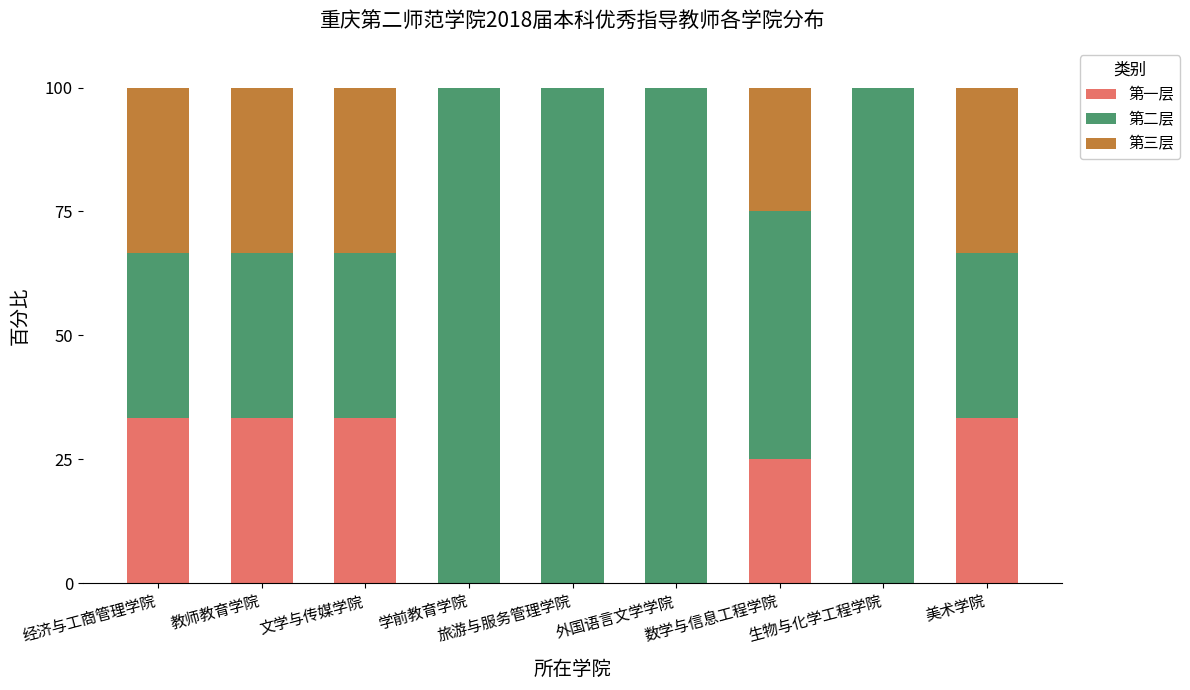

At which label is 第一层 closest to 16?

数学与信息工程学院